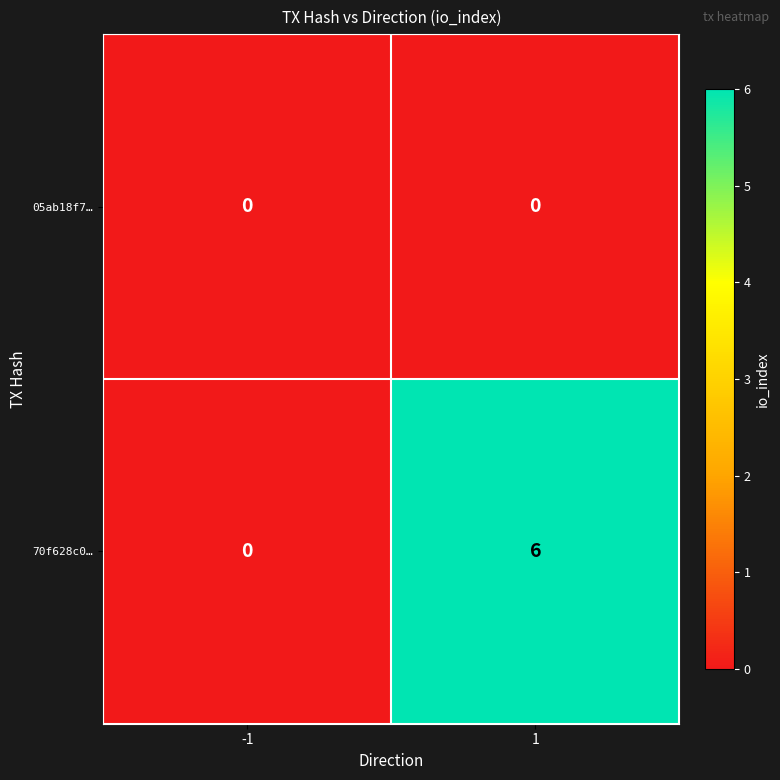

Which series has the largest range (max minus min)?

70f628c0…